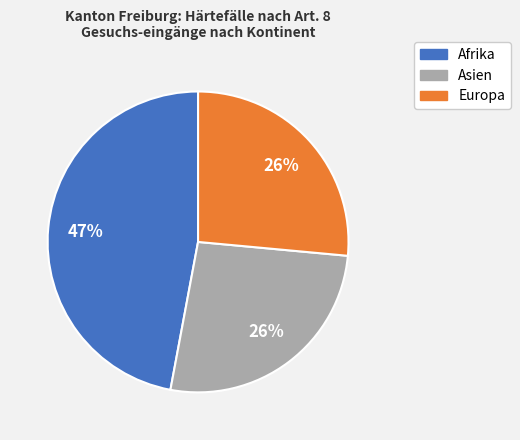

Combined, do Europa and Asien account for over 50%?

Yes